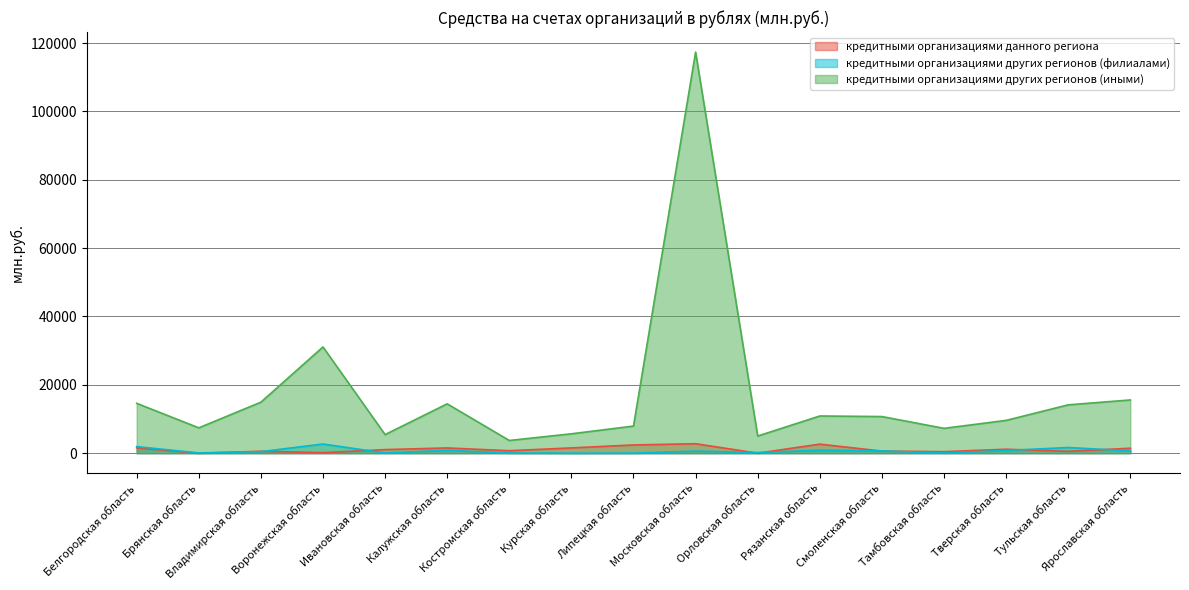

What is the value of the кредитными организациями данного региона point at the 16th from the left?

541